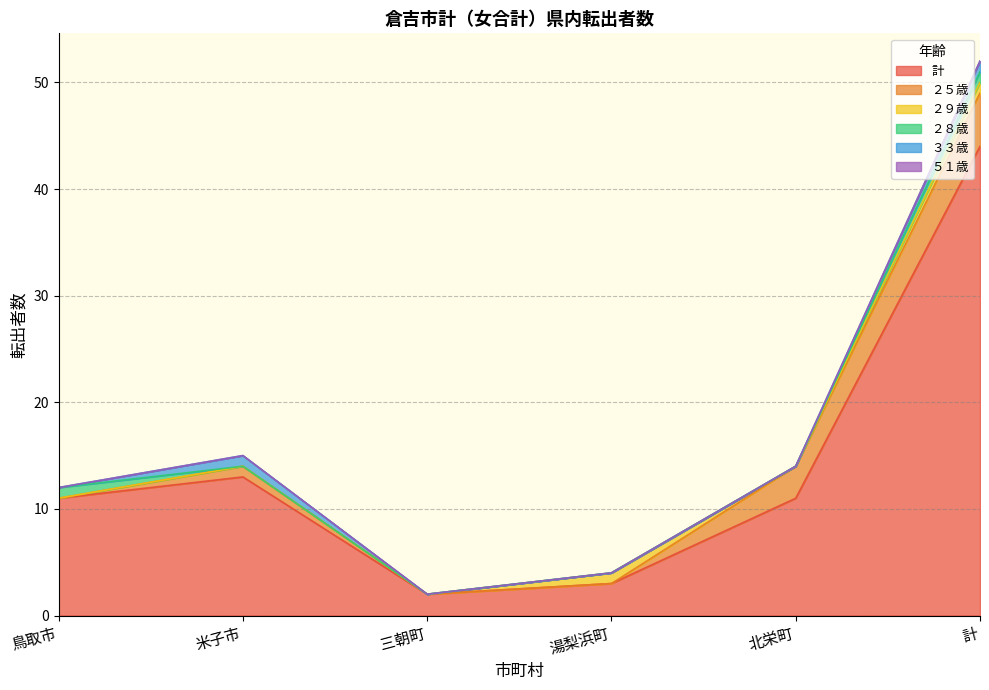

True or false: 湯梨浜町 and 三朝町 cross at least once.

False